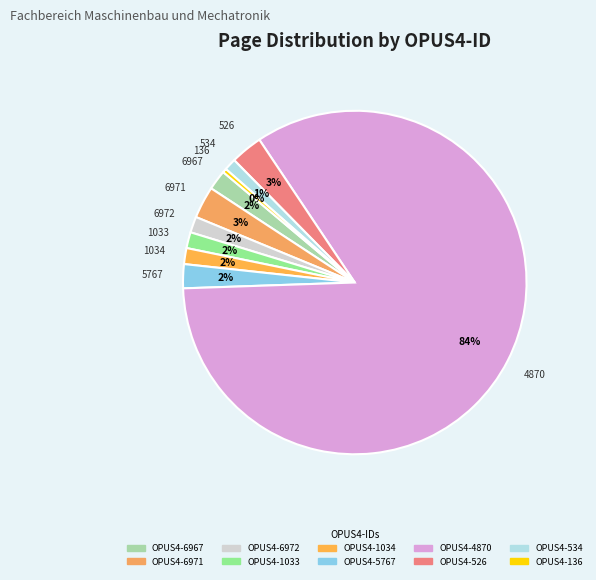

To the nearest percent, what is the combined percentage of OPUS4-534 and OPUS4-5767?

3%